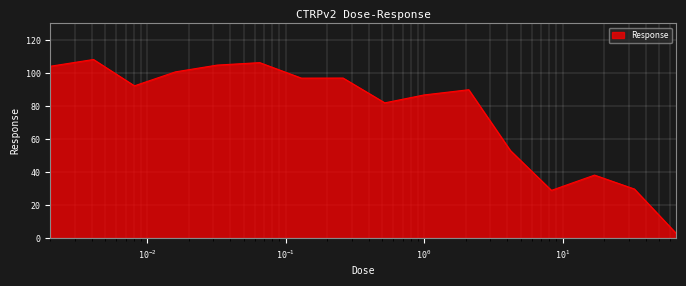

What is the smallest value displayed?

3.0